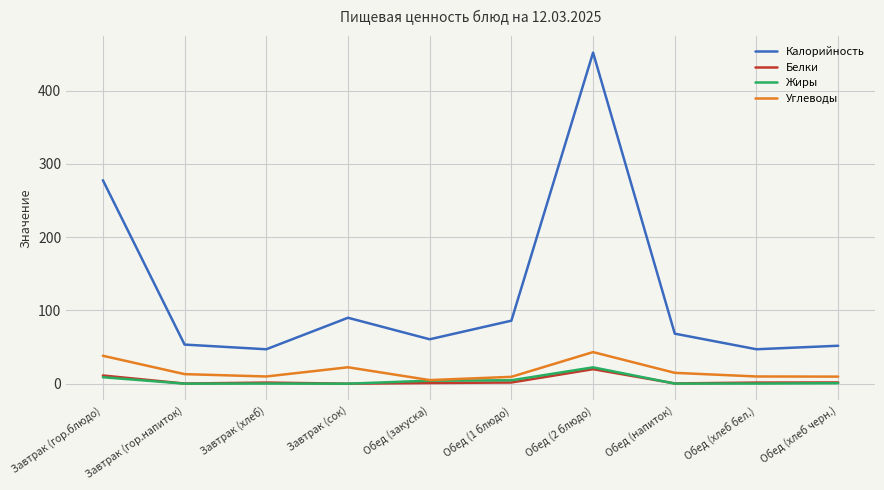

The value of Калорийность at Завтрак (гор.блюдо) is 394.2. True or false?

False